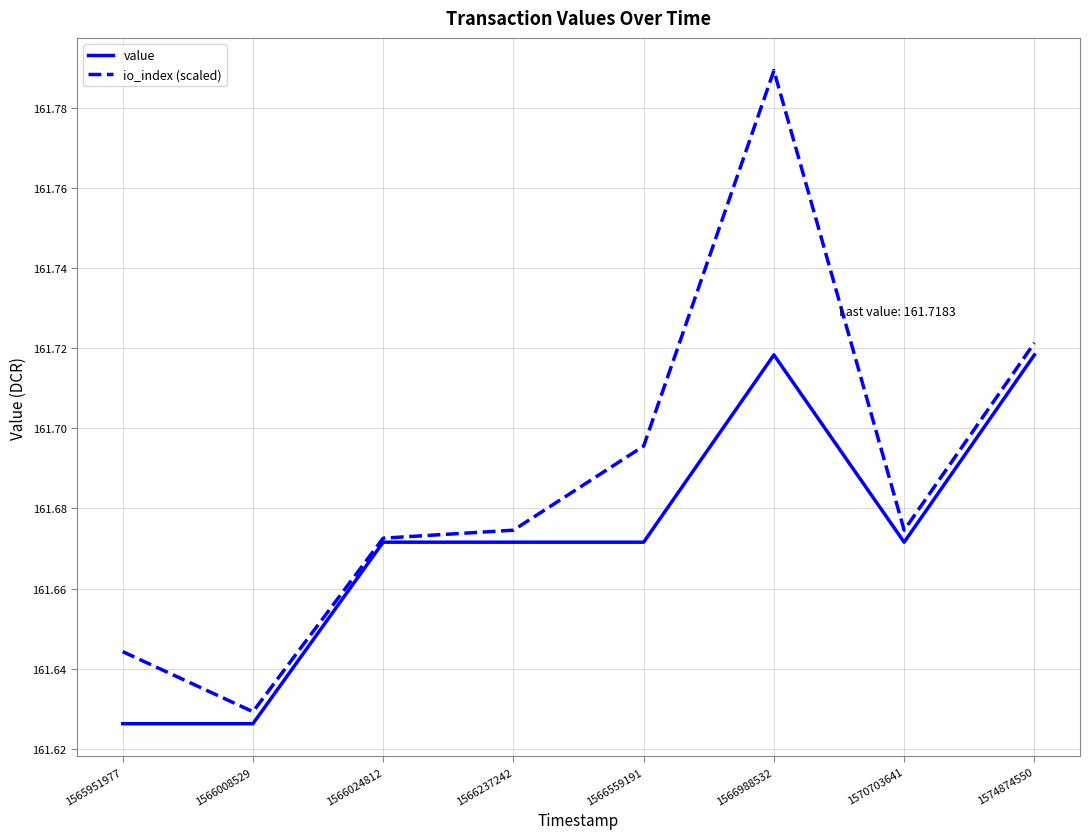

At which category is the sum across all series the highest?

1566988532